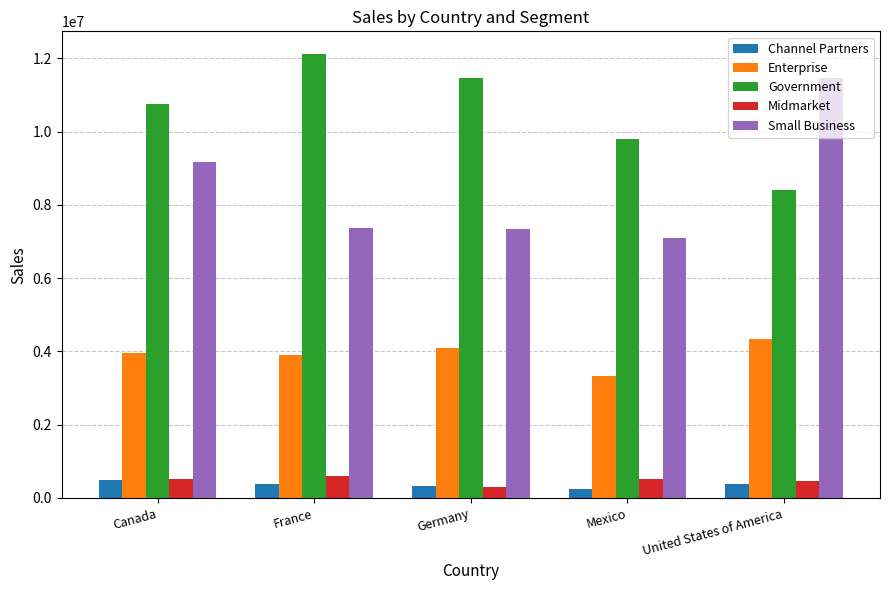

At how many categories does at least one series exceed 6512915?

5